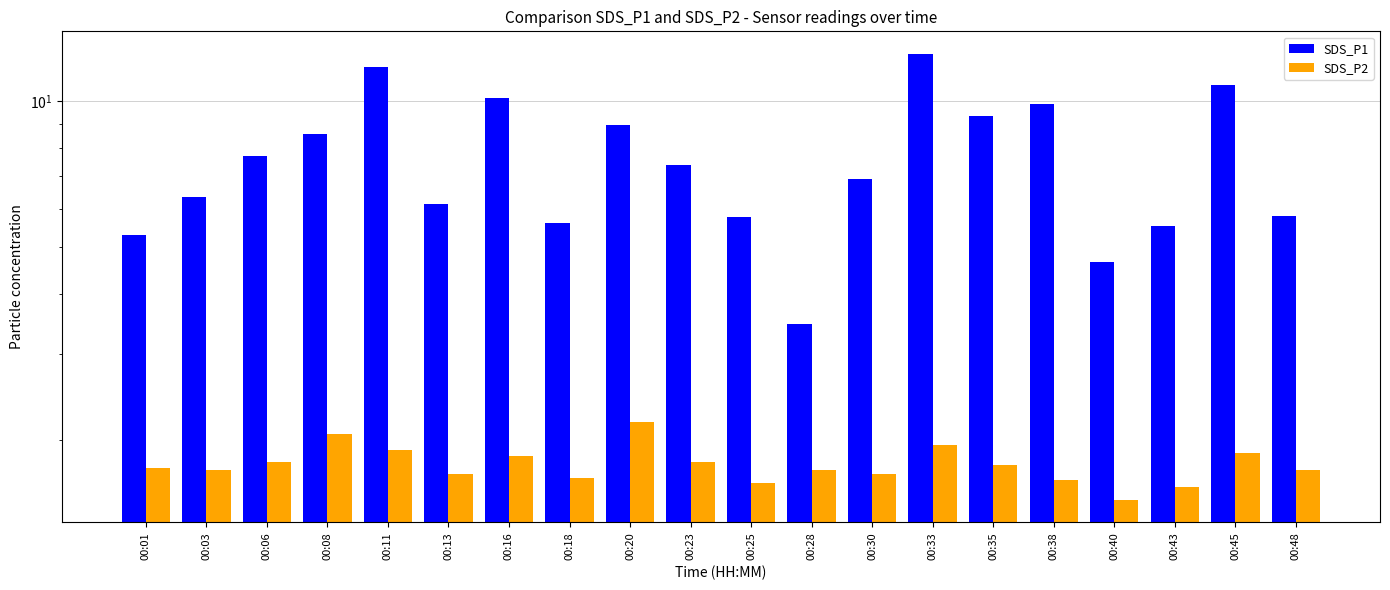

At how many categories does at least one series exceed 2?

20